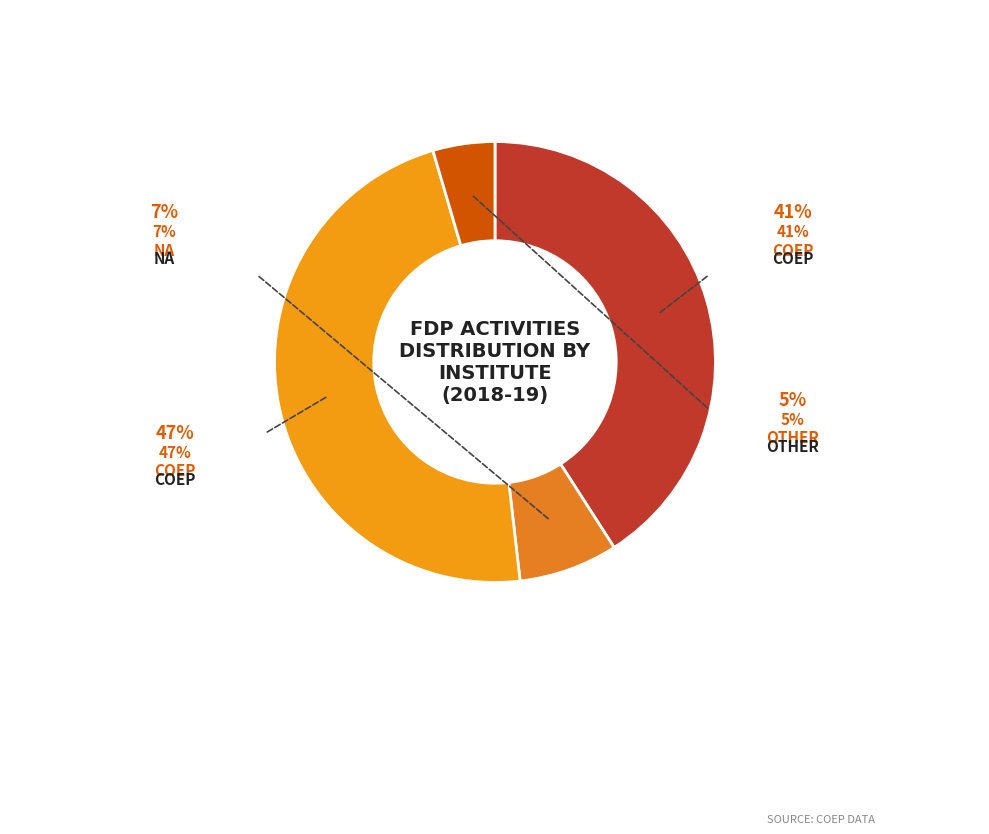

Count the number of slices in the pie.

4